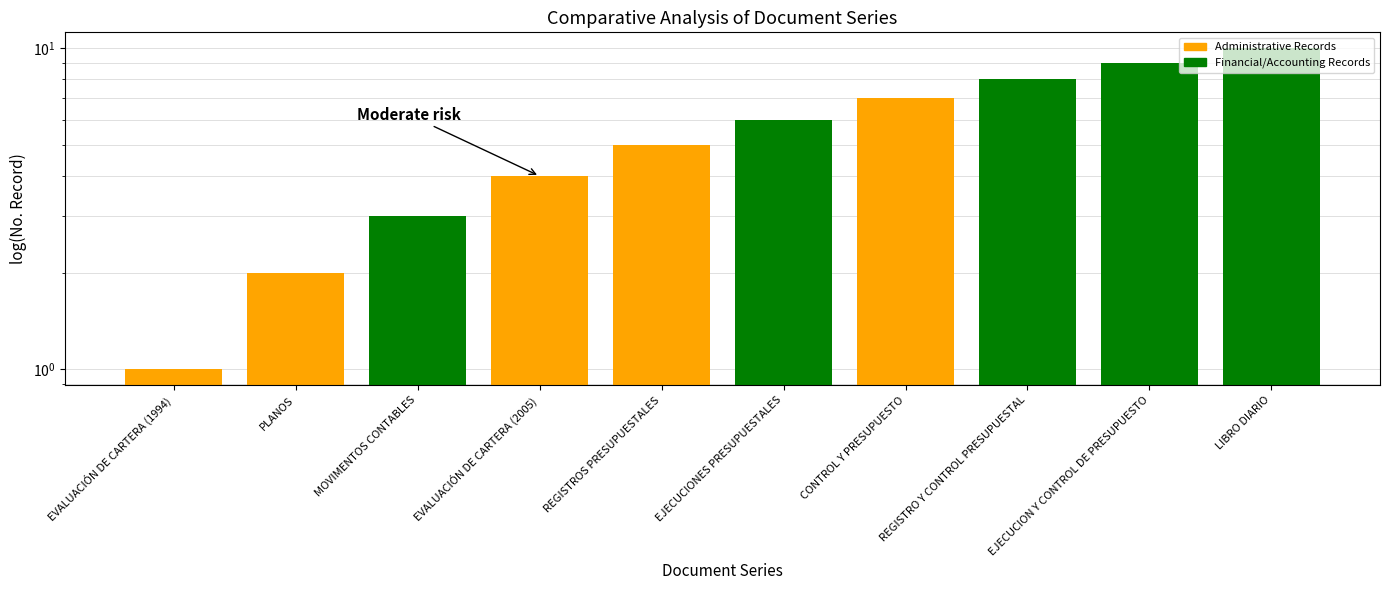

Reading left to right, what are all the values shown in this chart?

1	2	3	4	5	6	7	8	9	10